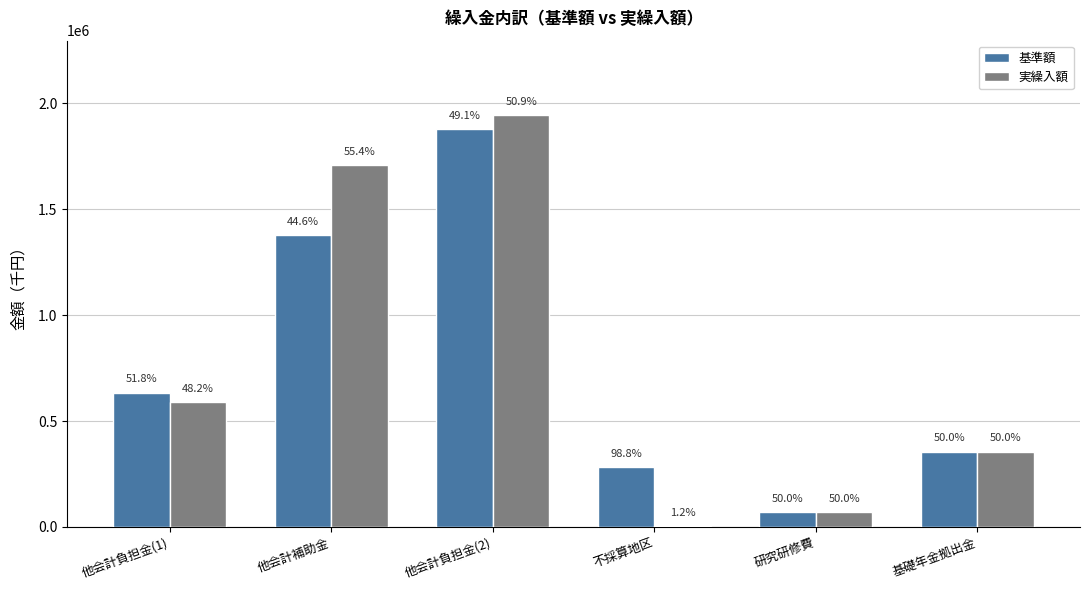

Which series changed the most between 他会計負担金(1) and 不採算地区?

実繰入額